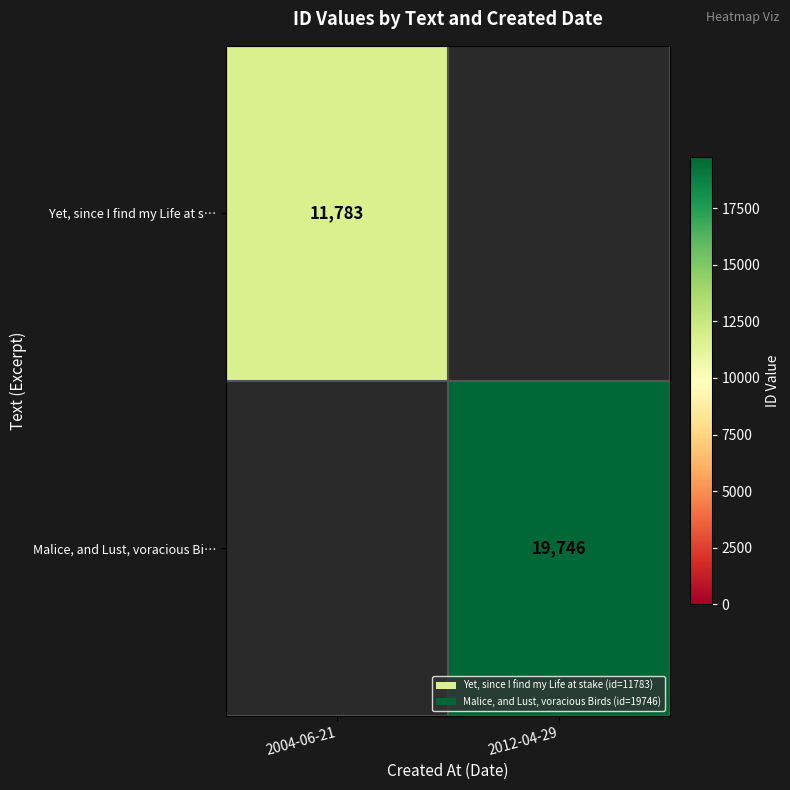

How many series are shown in this chart?

2